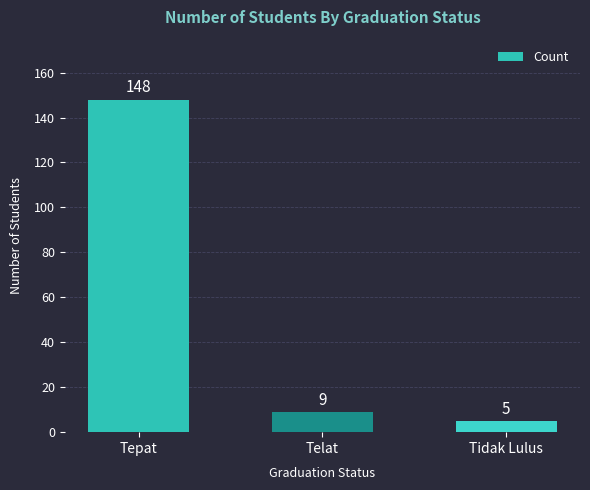

What is the approximate value at Telat?

9